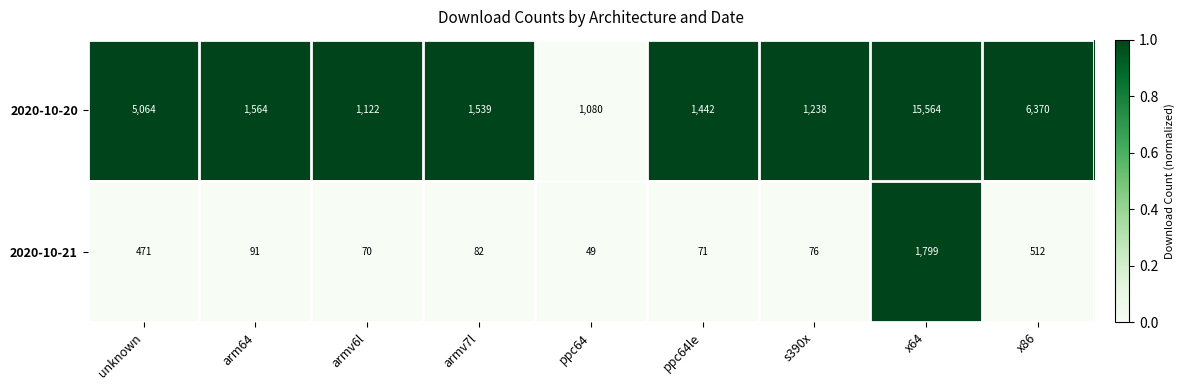

The 2020-10-20 series shows 1442 at ppc64le. True or false?

True